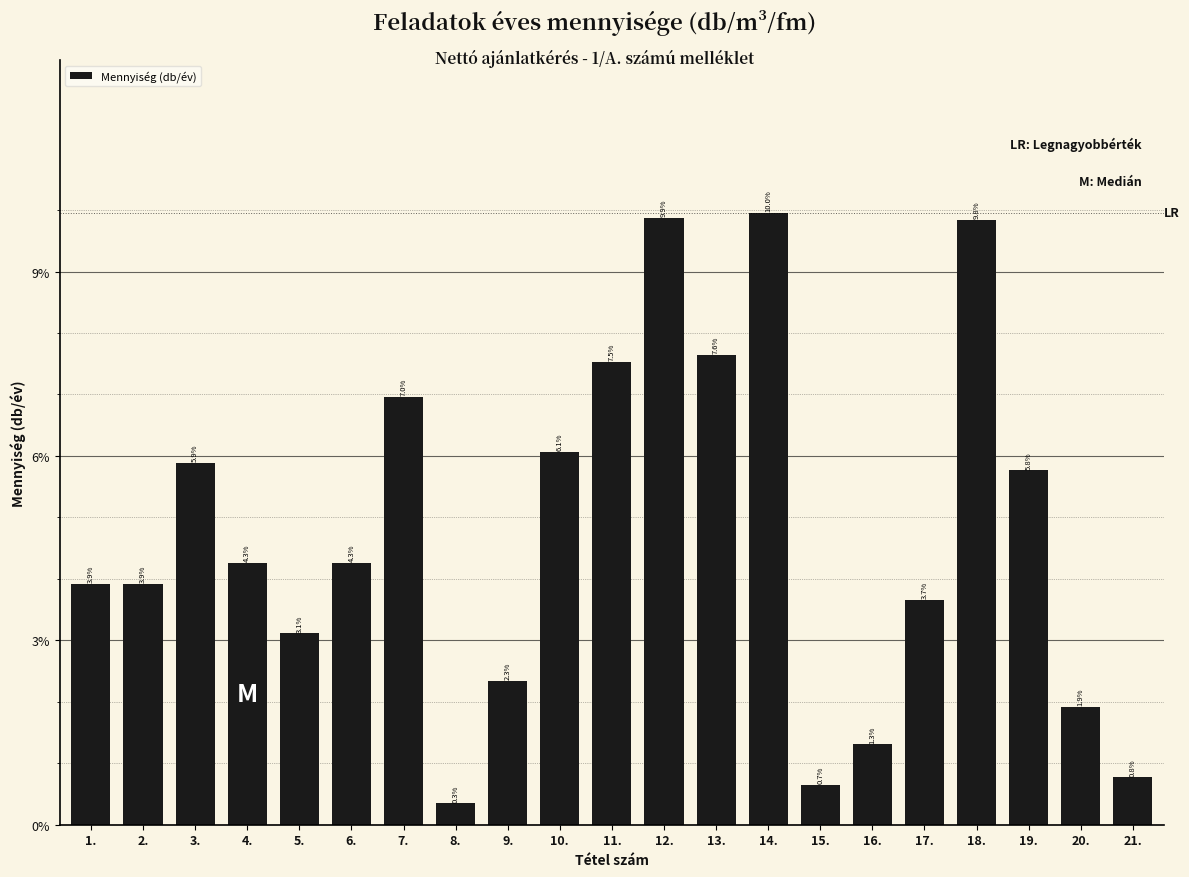

Does the chart contain any negative values?

No